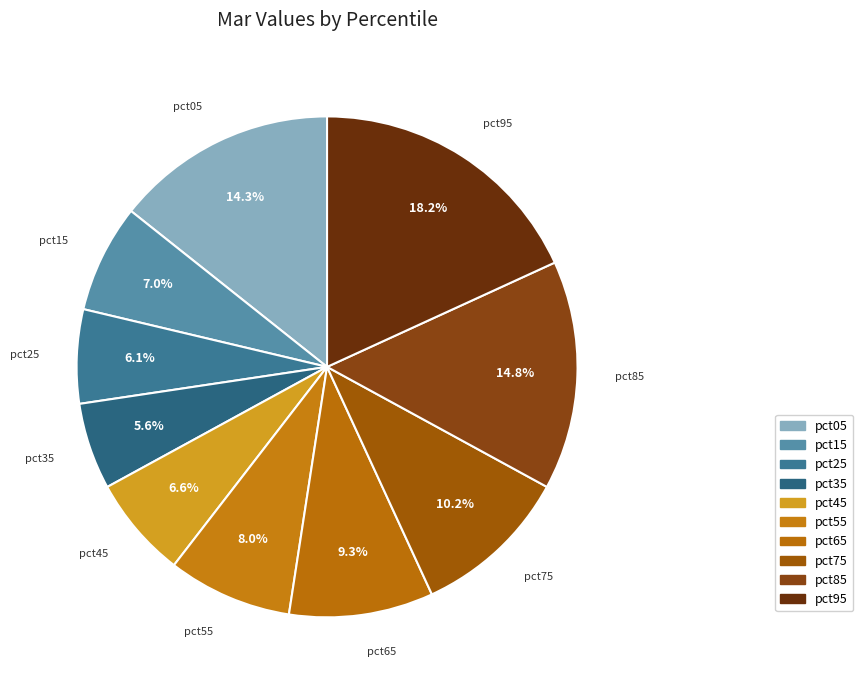

Which has a higher value, pct75 or pct45?

pct75